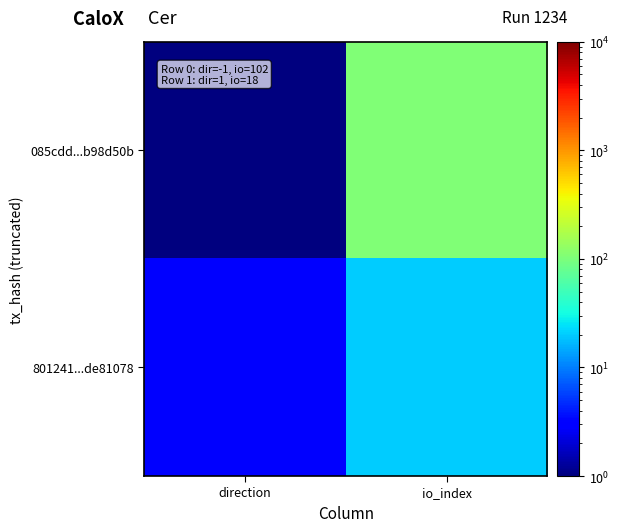

What is the spread (max minus min) of values at io_index?

84